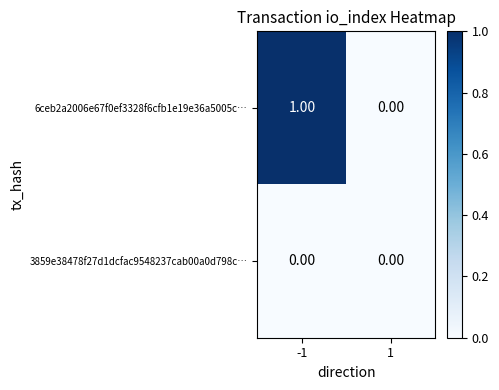

Which series has the widest spread of values?

6ceb2a2006e67f0ef3328f6cfb1e19e36a5005c…